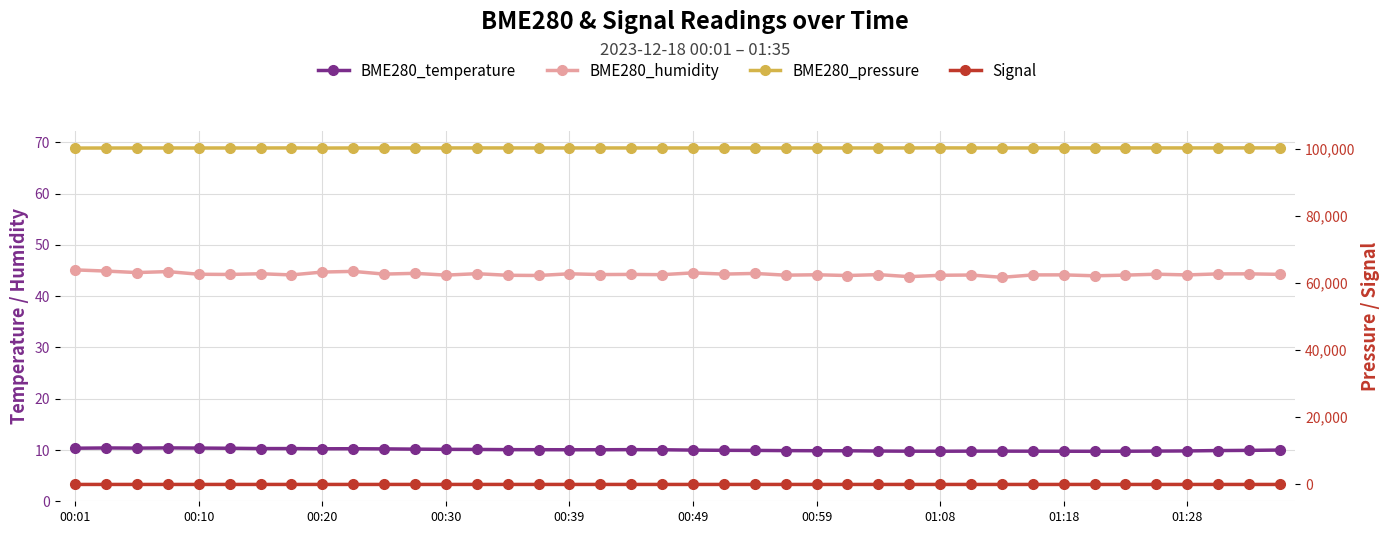

True or false: Signal and BME280_humidity intersect in this chart.

False